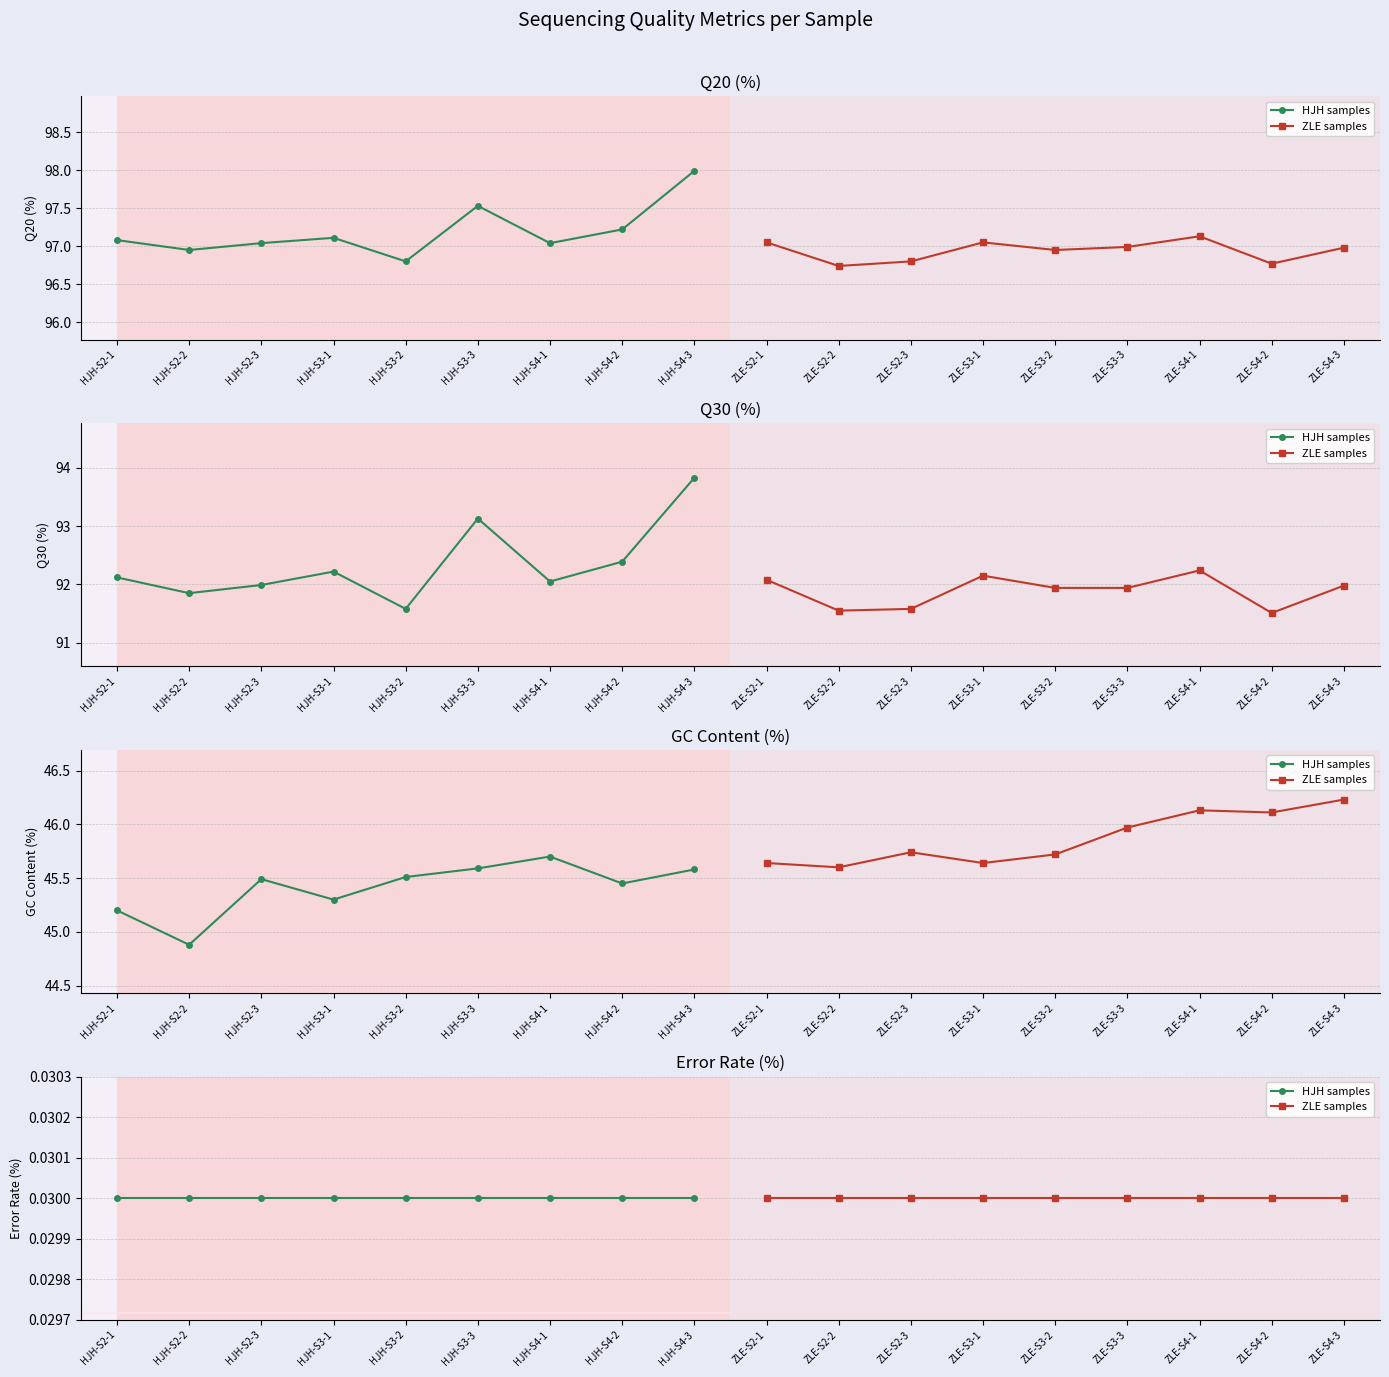

How many categories are shown in the chart?

18